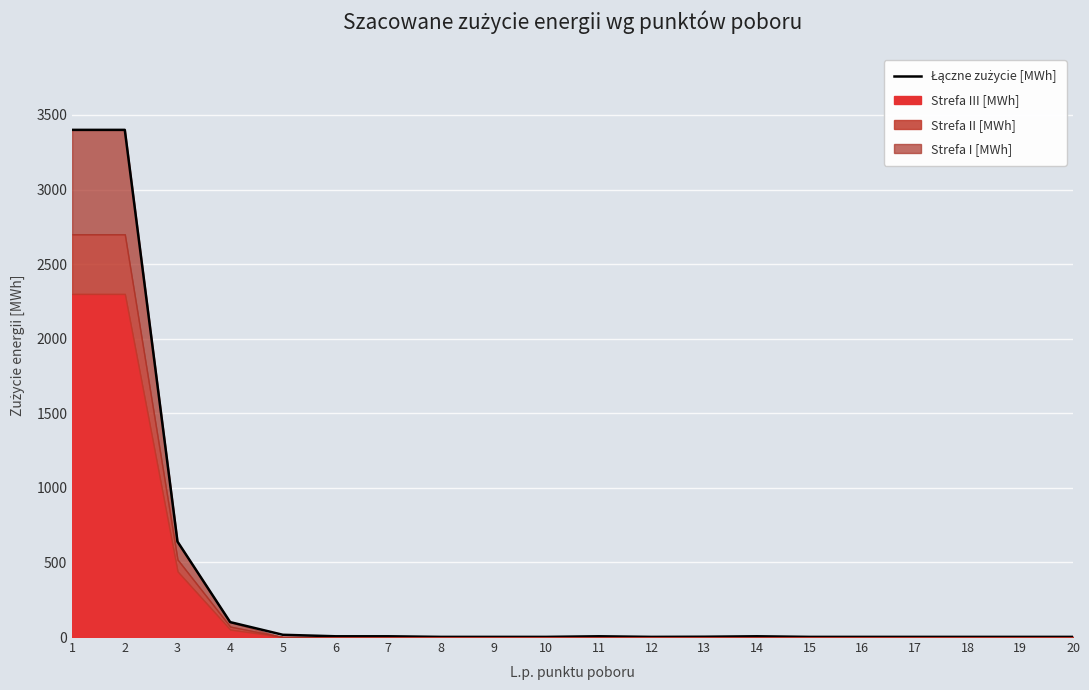

List the labels in order of value, largest first.

1, 2, 3, 4, 5, 6, 7, 11, 14, 13, 8, 9, 10, 12, 15, 16, 17, 18, 19, 20